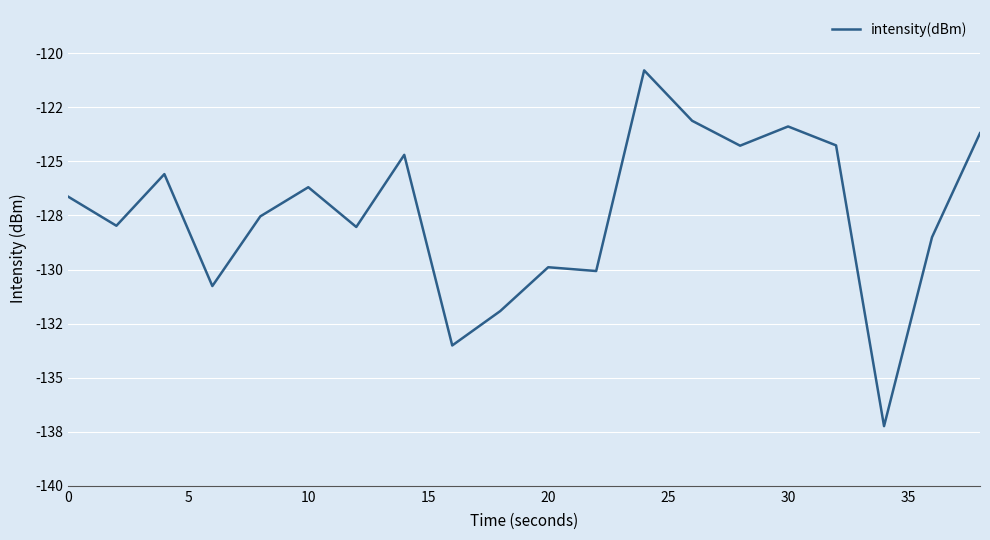

Is this an area chart (filled region under the line)?

No